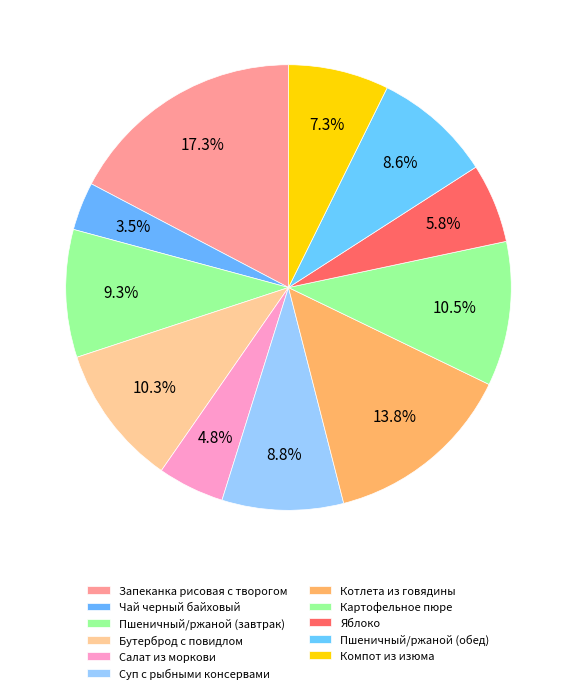

Rank the categories by value from highest to lowest.

Запеканка рисовая с творогом, Котлета из говядины, Картофельное пюре, Бутерброд с повидлом, Пшеничный/ржаной (завтрак), Суп с рыбными консервами, Пшеничный/ржаной (обед), Компот из изюма, Яблоко, Салат из моркови, Чай черный байховый